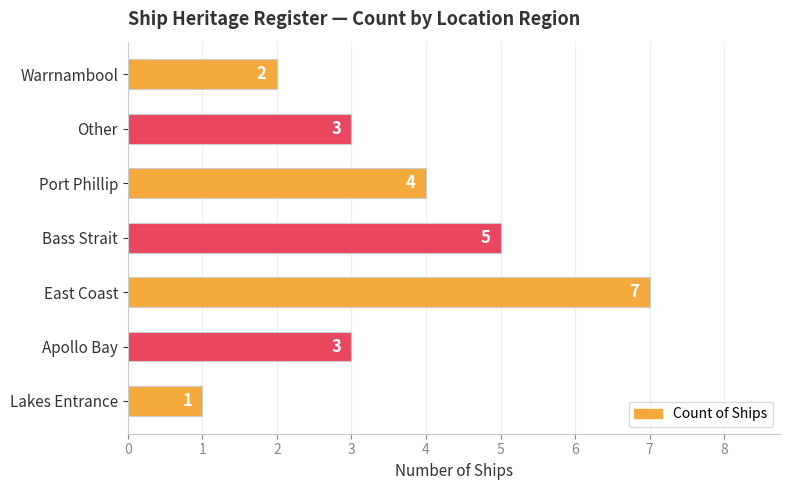

Is it true that the value at Port Phillip is 4?

True